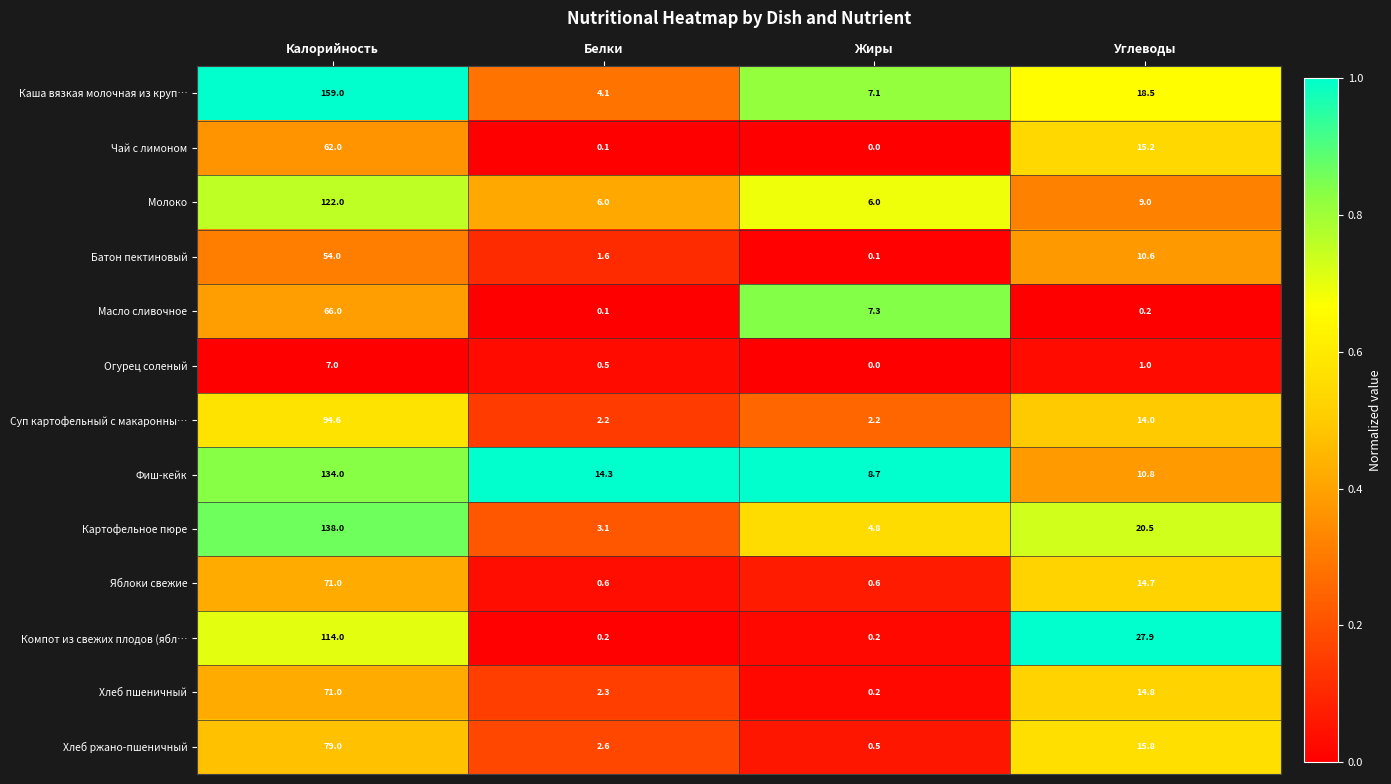

Rank the series at Углеводы from highest to lowest value.

Компот из свежих плодов (ябл…, Картофельное пюре, Каша вязкая молочная из круп…, Хлеб ржано-пшеничный, Чай с лимоном, Хлеб пшеничный, Яблоки свежие, Суп картофельный с макаронны…, Фиш-кейк, Батон пектиновый, Молоко, Огурец соленый, Масло сливочное